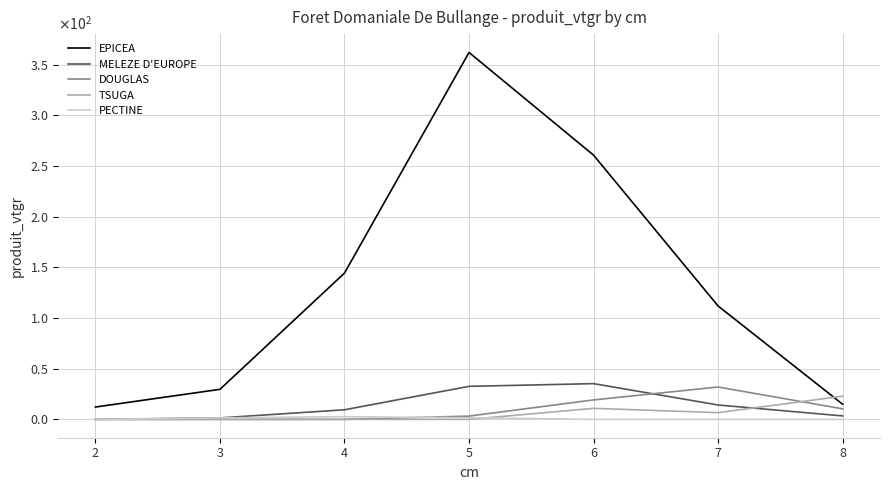

True or false: EPICEA and MELEZE D'EUROPE intersect in this chart.

False